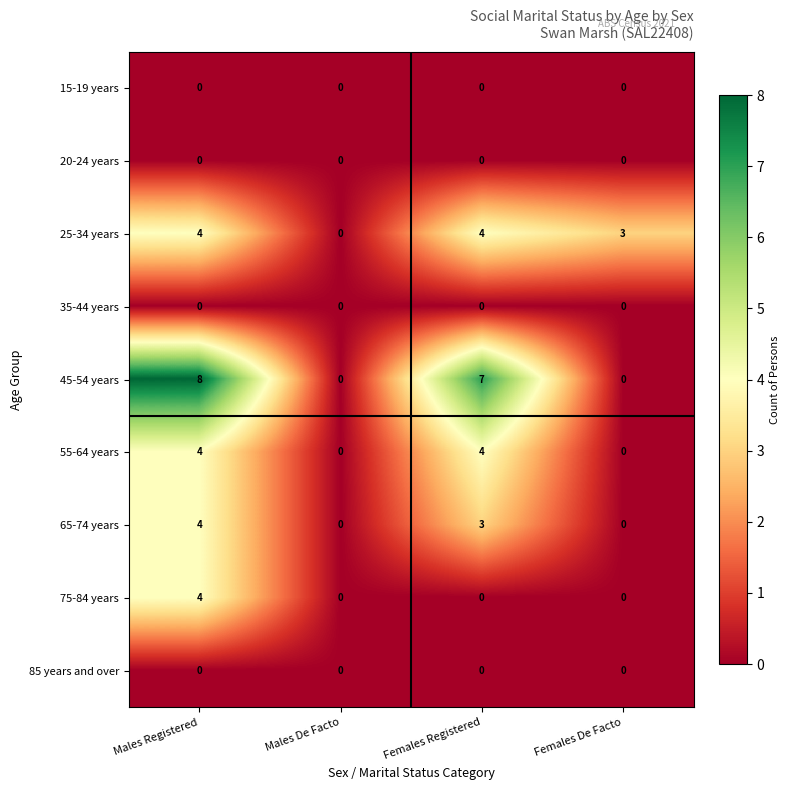

At which label is 65-74 years closest to 2?

Females Registered